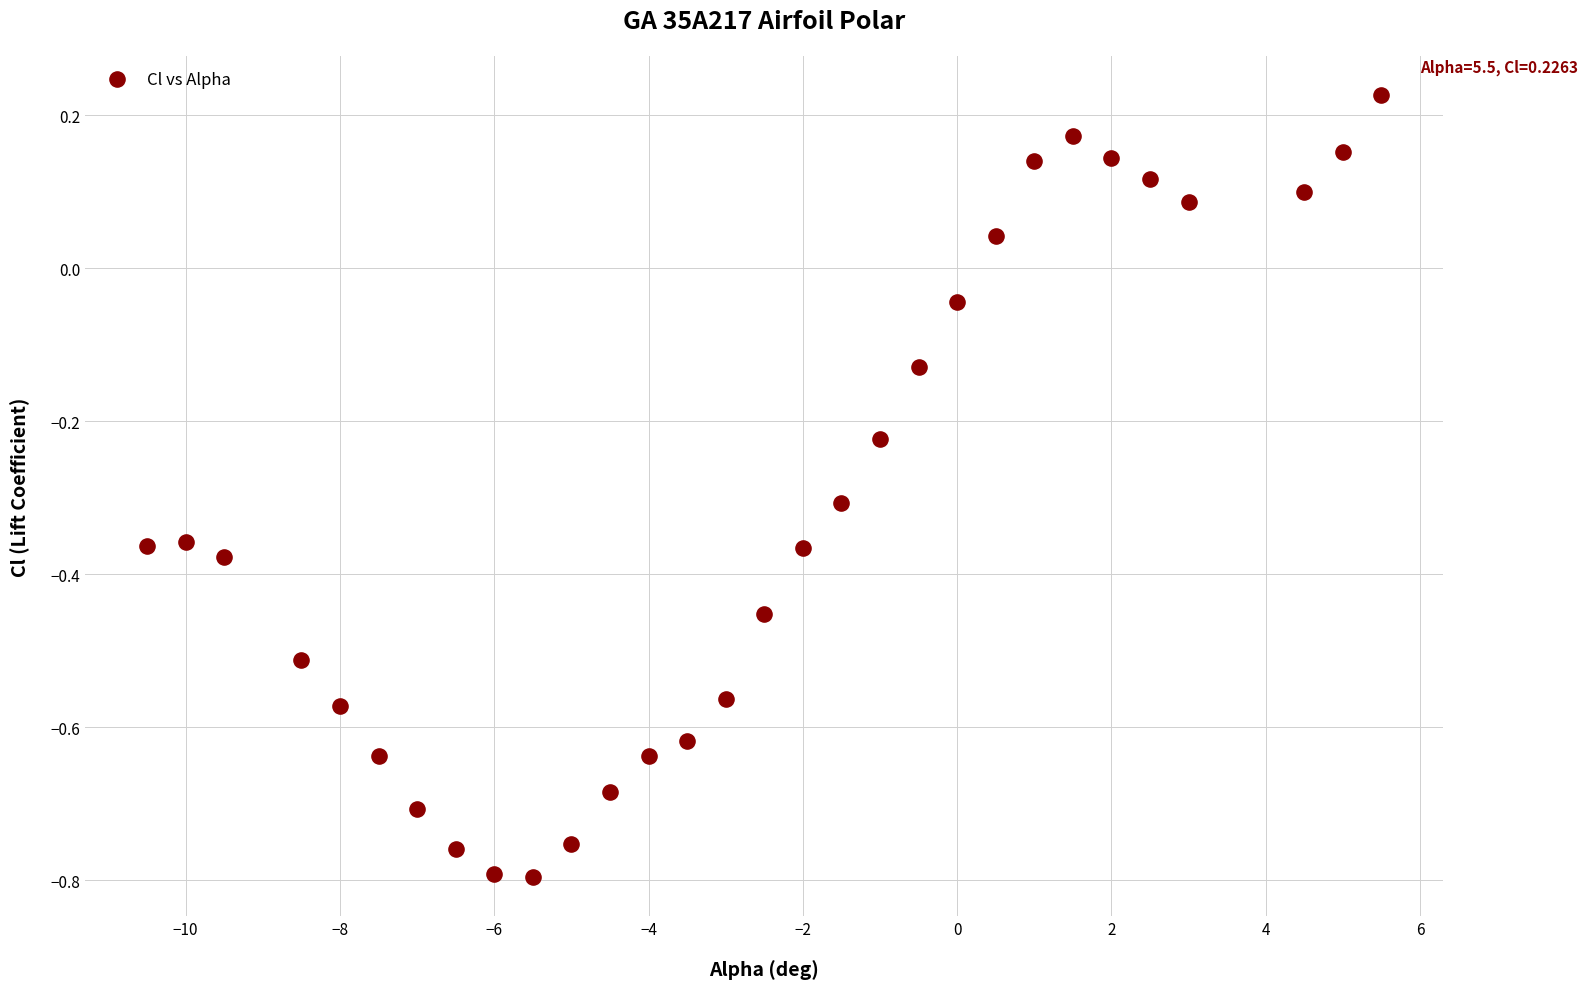

What is the range of Y values (max minus min)?

1.0